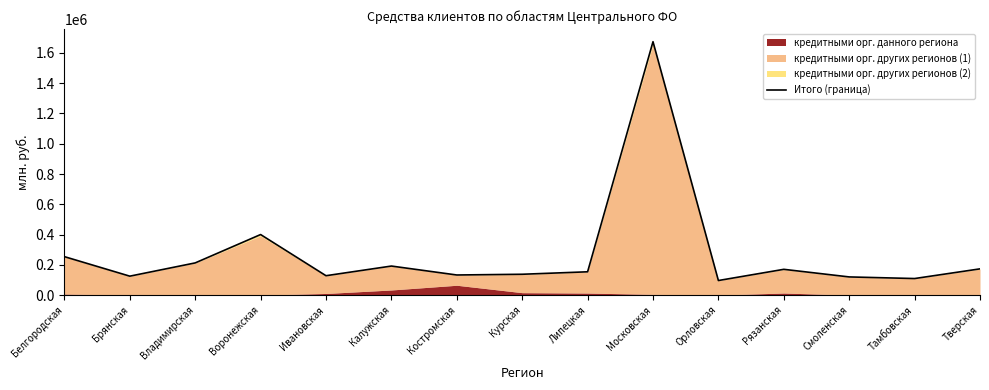

The value at Воронежская is 81088. True or false?

False